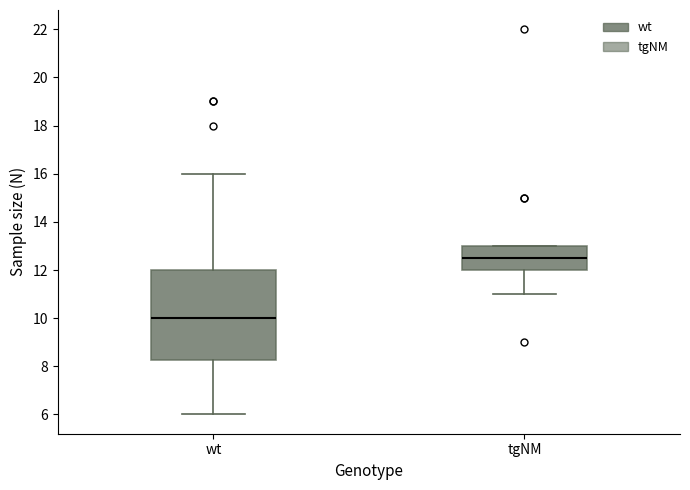

Reading left to right, read every box against the y-axis: the position of its median line, the range the box covers, and the ends of its whiskers. The values are not printed on the chart, so give them approximately, as read against the axis.

wt: median 10.0, box 8.2 to 12.0, whiskers 6.0 to 16.0
tgNM: median 12.6, box 12.0 to 13.0, whiskers 11.0 to 13.0